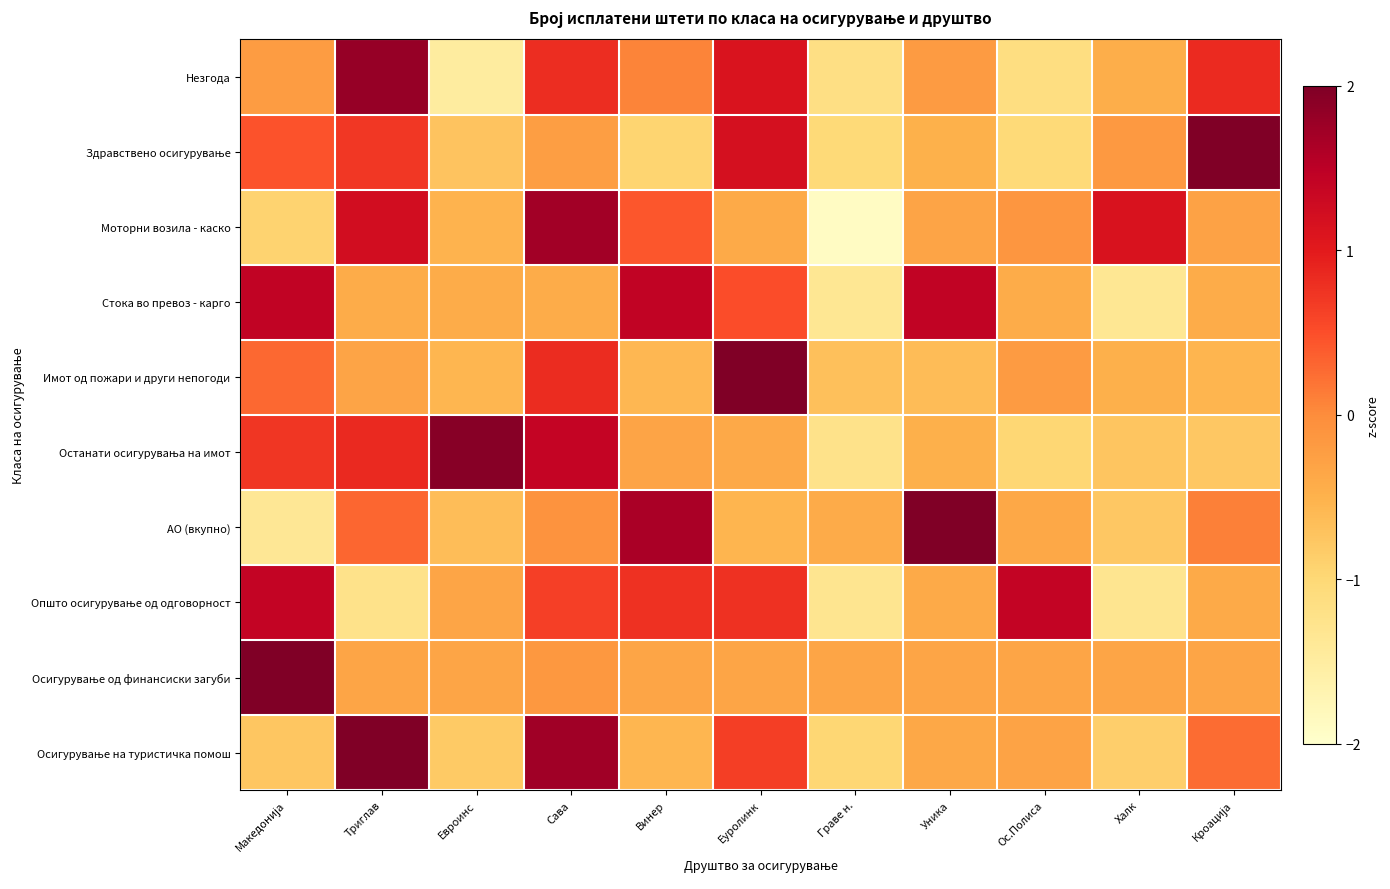

At how many categories does at least one series exceed 1?

10